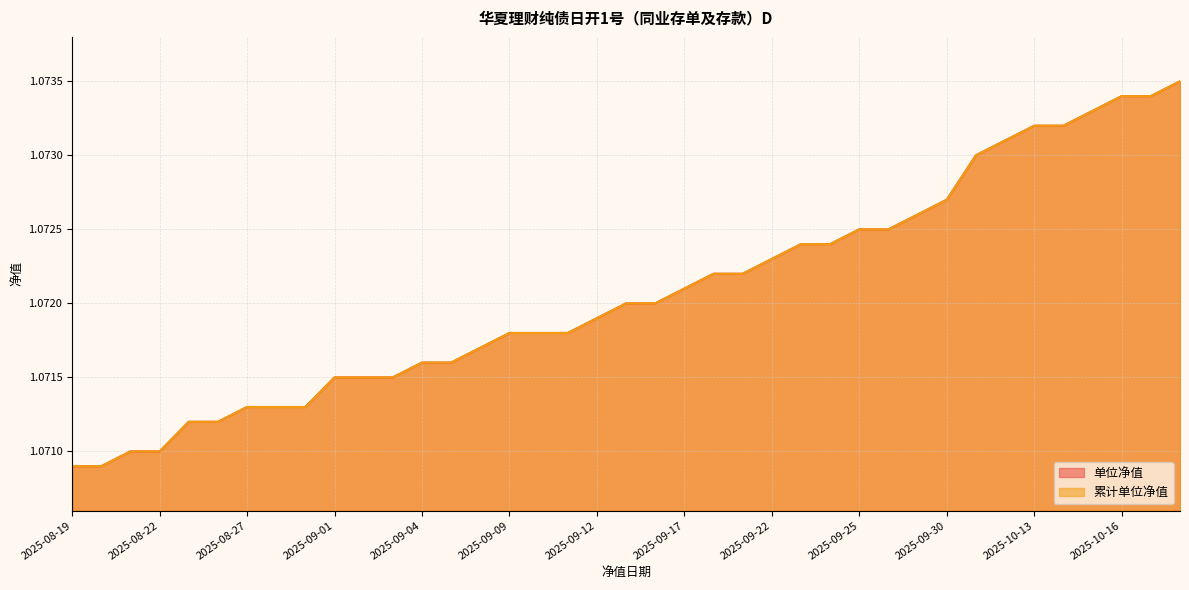

At which label does 累计单位净值 reach its peak?

2025-10-20